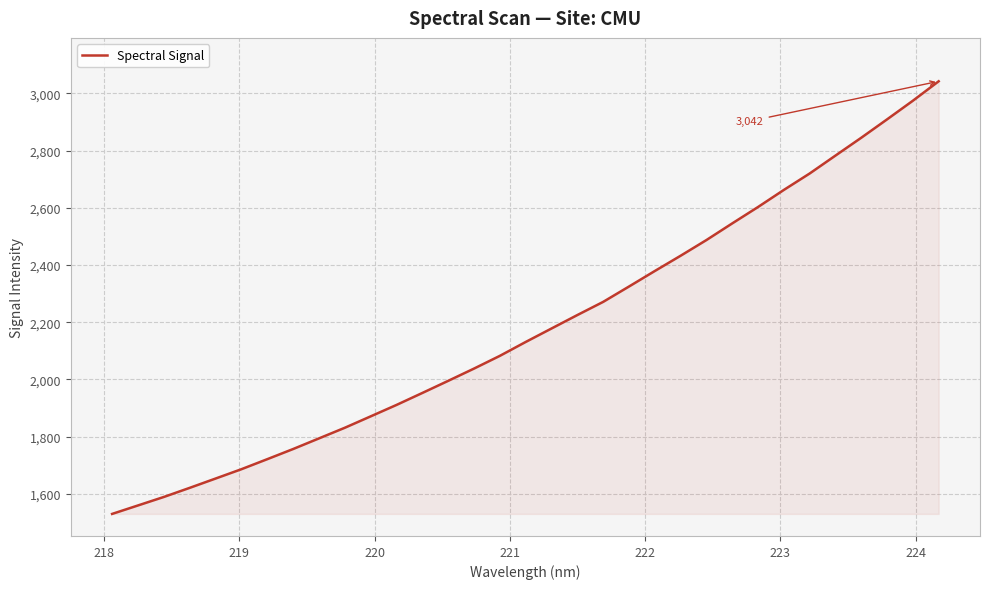

What is the difference between the maximum and minimum values?

1512.2